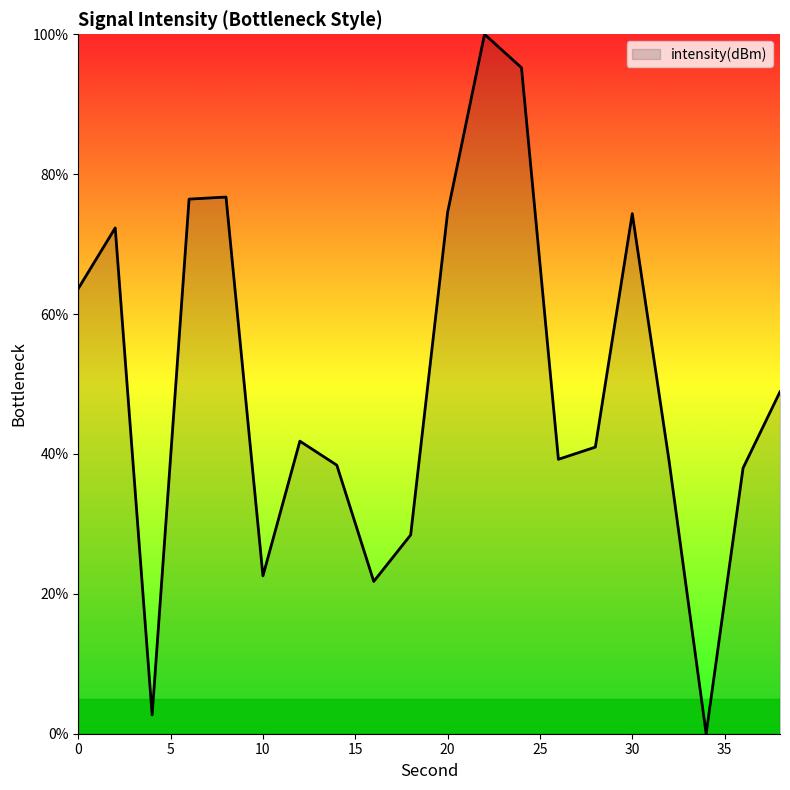

How many lines are shown in the chart?

1